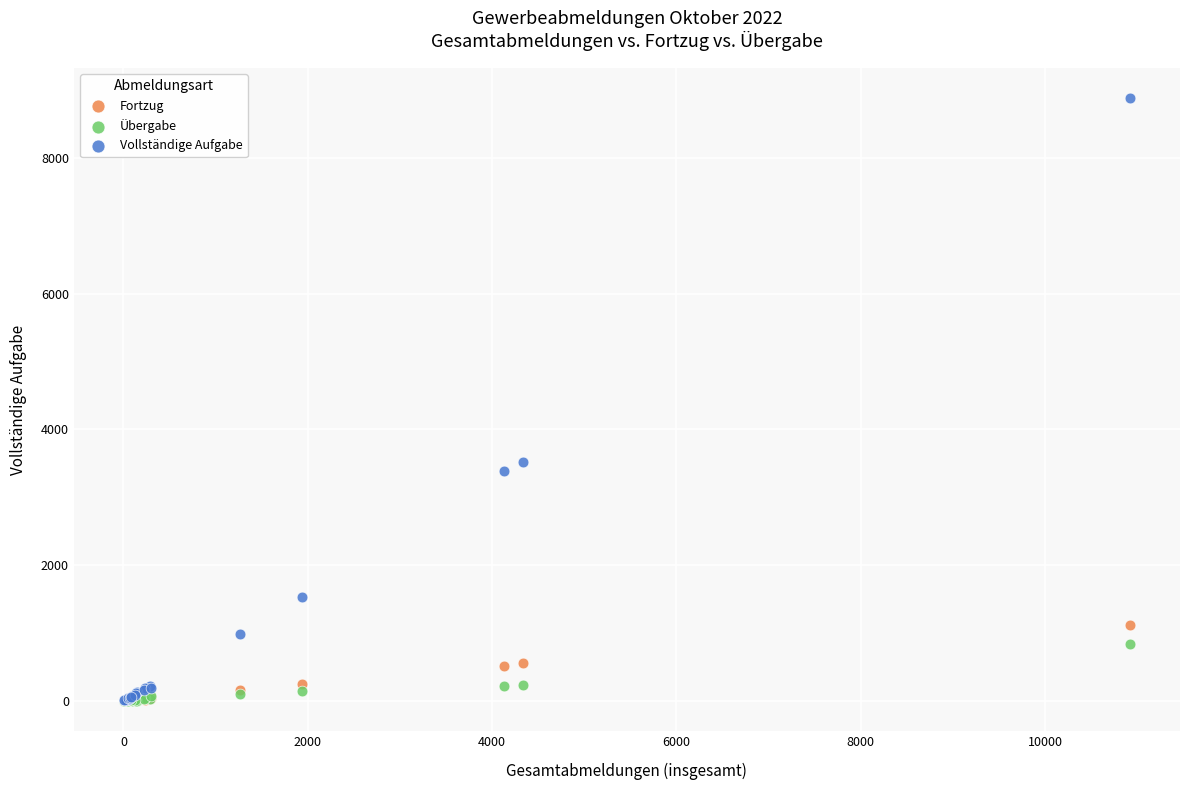

In the Vollständige Aufgabe series, what Y value is closest to 4442?

3519